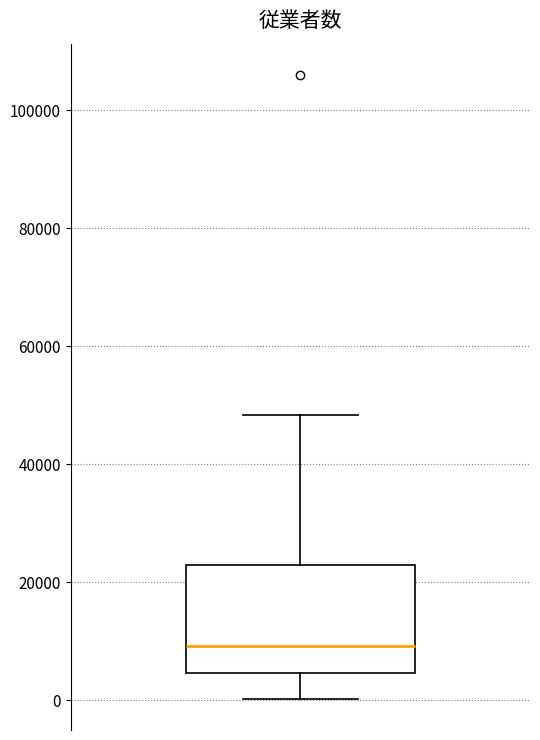

Transcribe this box plot: give where the median line is, the range the box spans, and where the two whiskers end, as read against the y-axis. The values are not printed on the chart, so give them approximately, as read against the axis.

median 10000, box 4000 to 22000, whiskers 0 to 48000